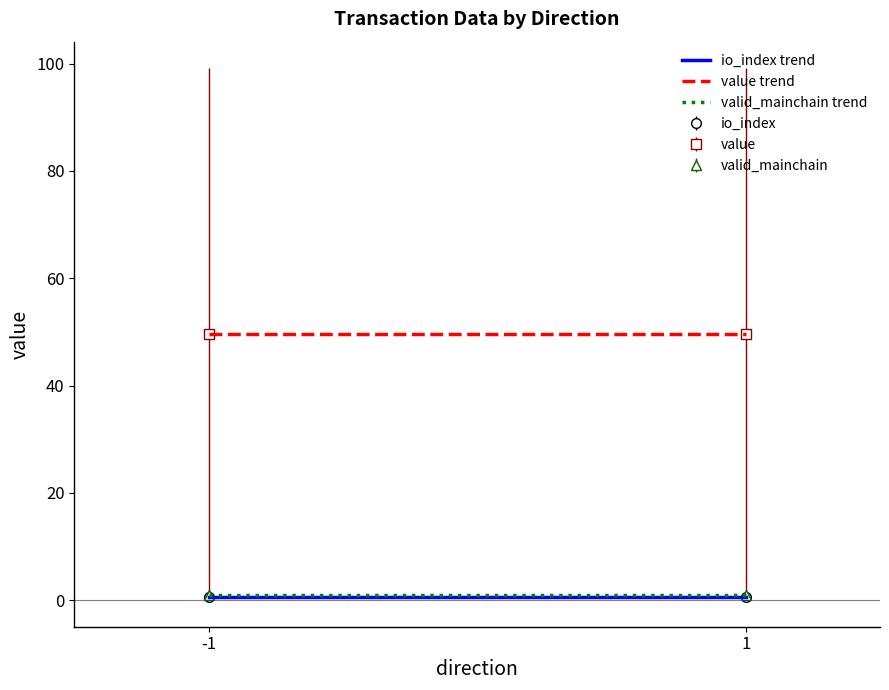

Which series has the largest range (max minus min)?

io_index trend